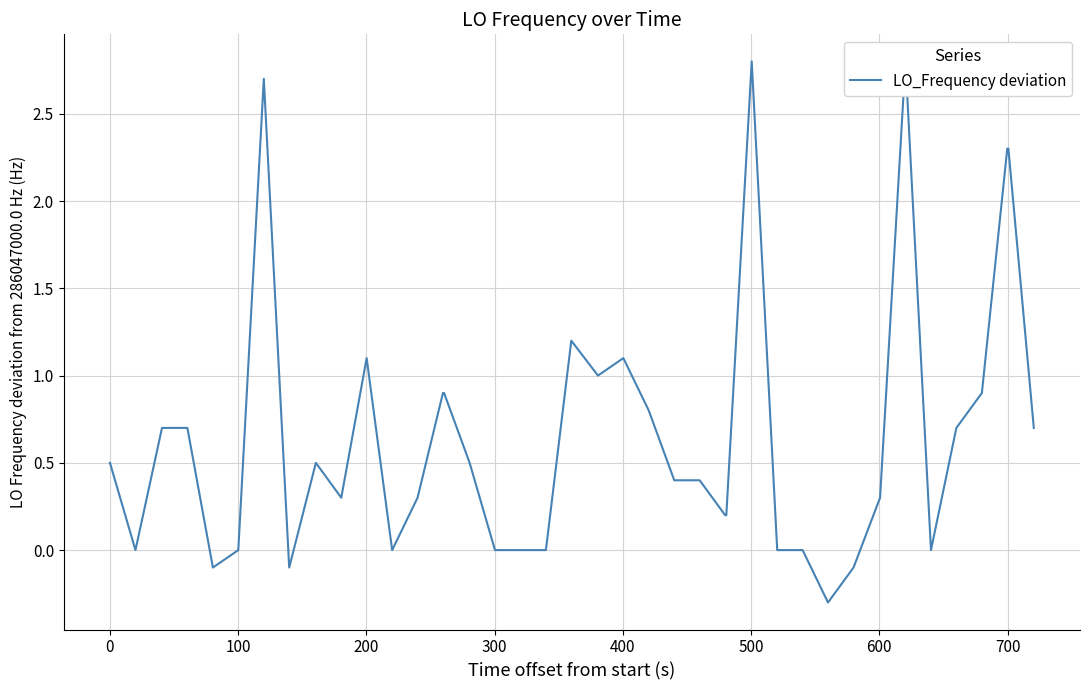

How many points are higher than both their immediate neighbors (excluding endpoints)?

7